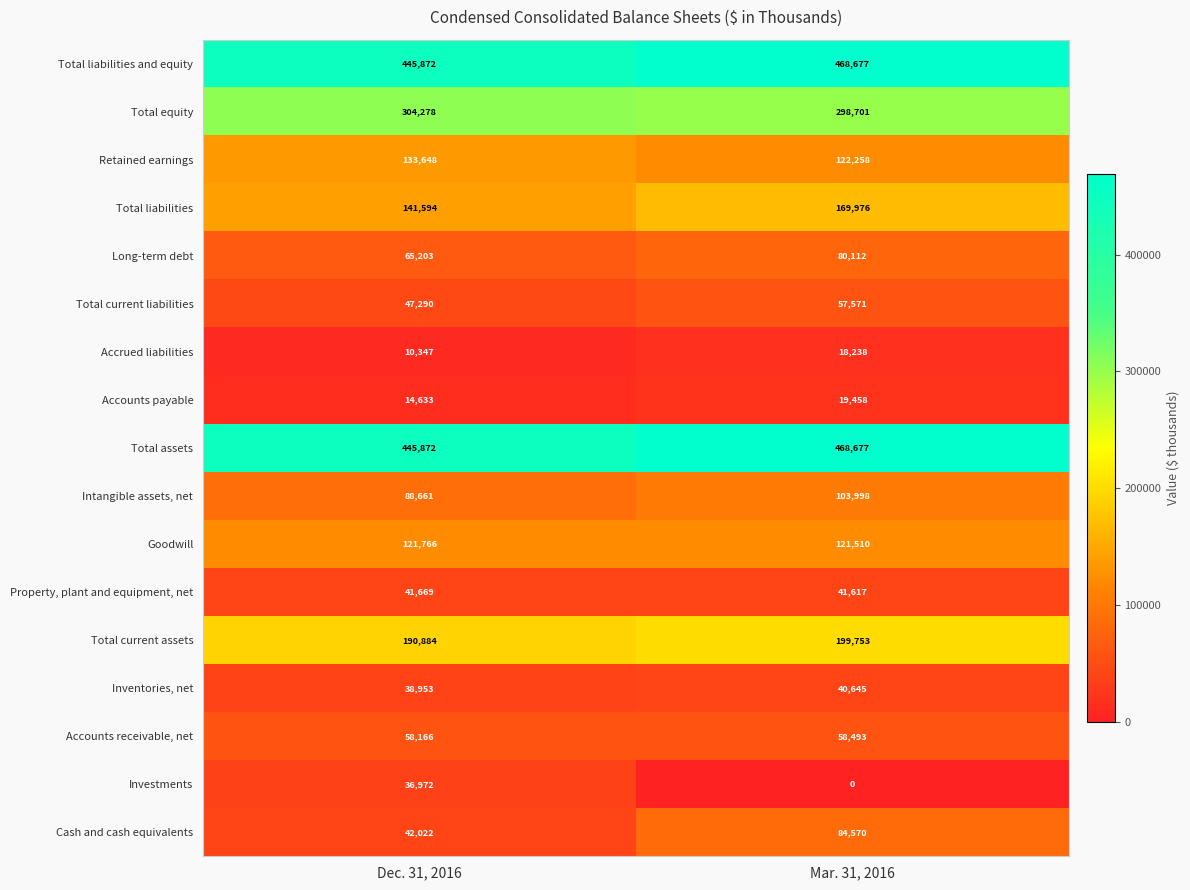

At how many categories does at least one series exceed 371083?

2